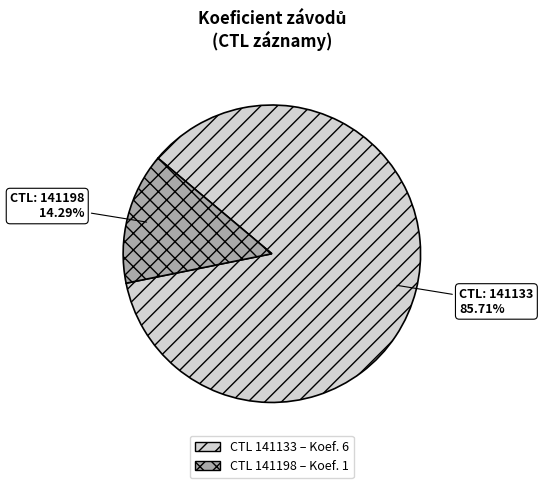

Does any single category account for the majority?

Yes